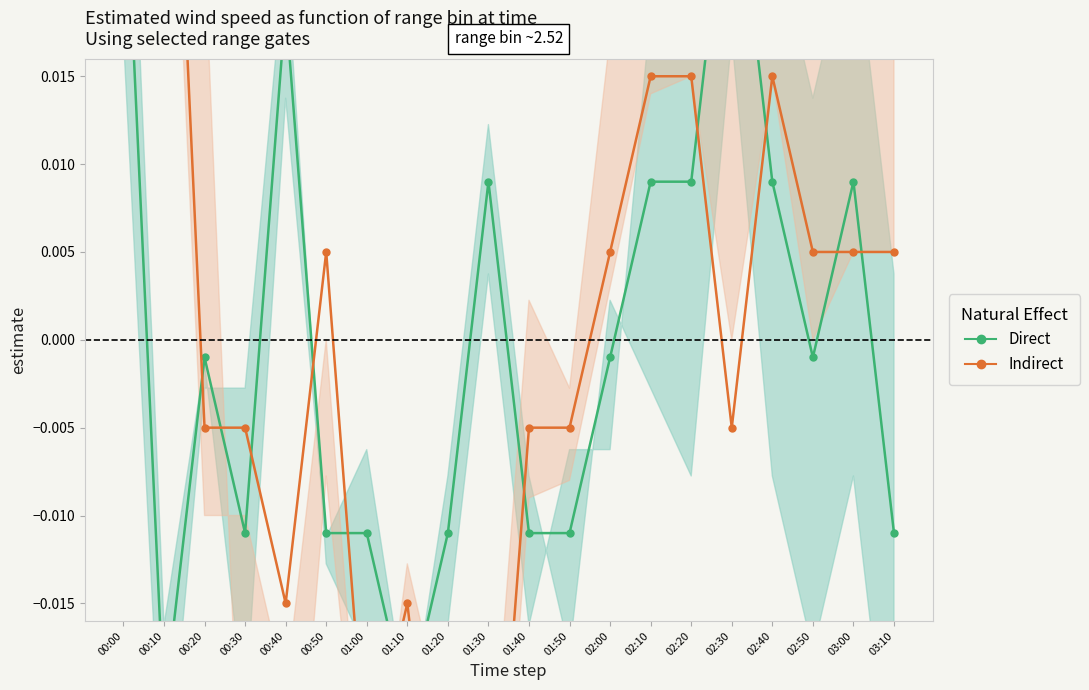

In Indirect, how many points are higher than both neighbors (excluding endpoints)?

4